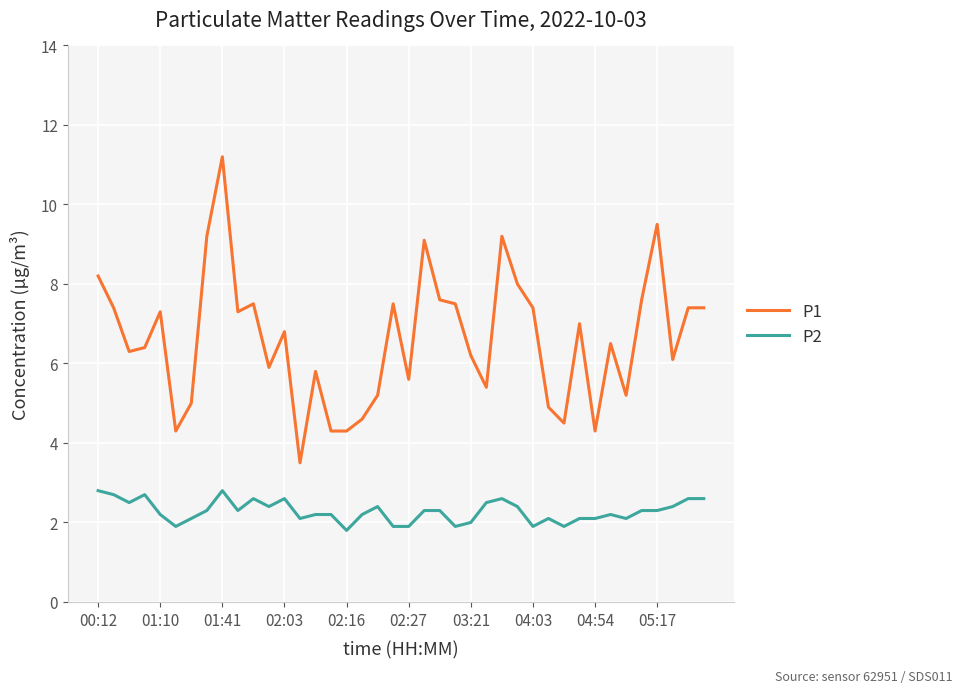

Rank the series by their maximum value, from lowest to highest.

P2, P1